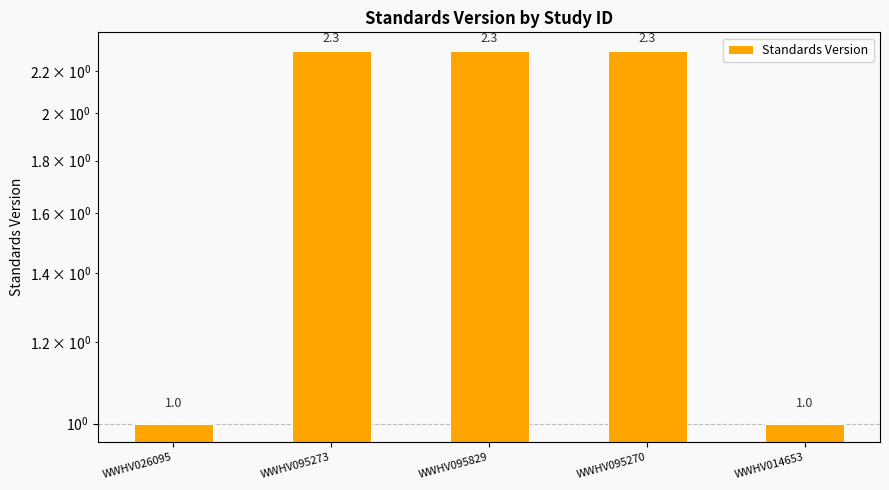

The chart shows a value of 2.3 at WWHV095829. True or false?

True